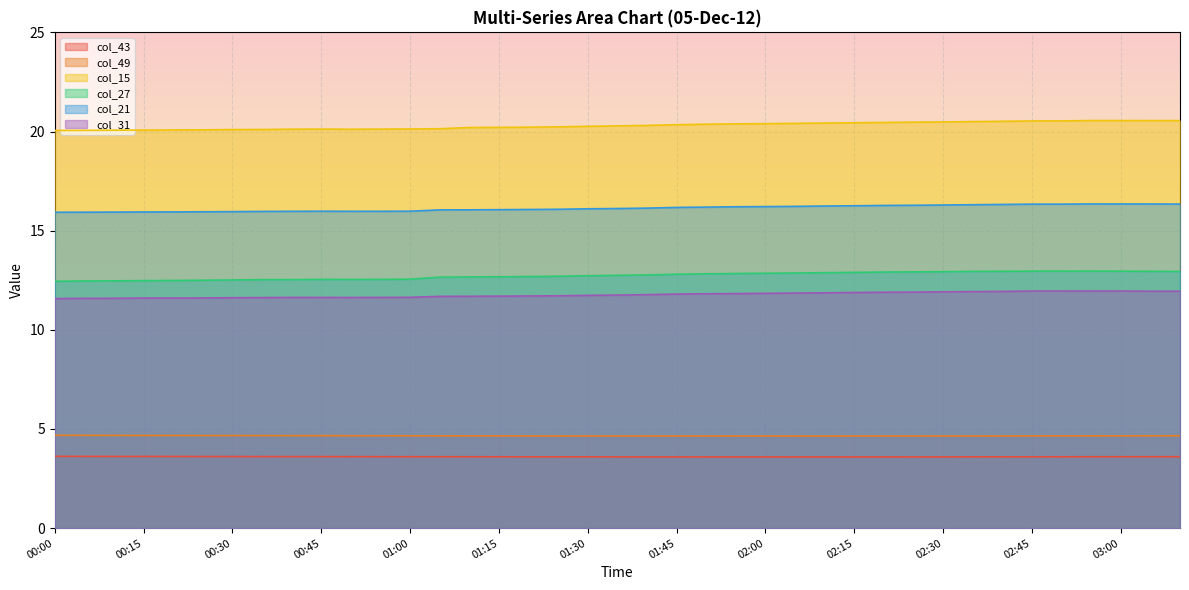

Does the chart display data point markers on the line(s)?

No